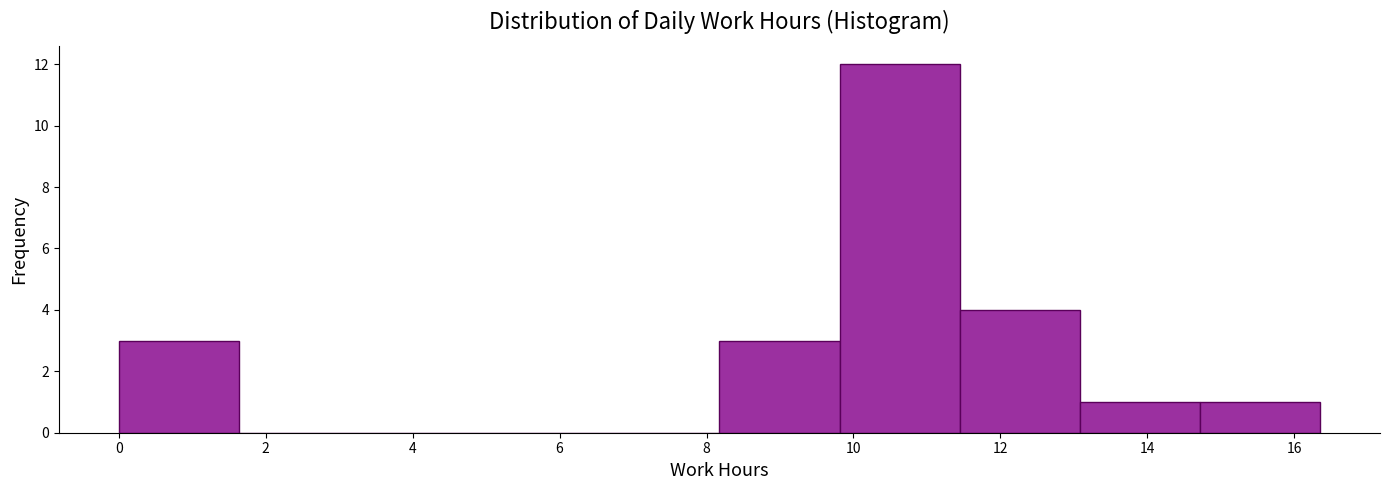

What is the height of the bar covering 14.8 to 16.4 on the x-axis? Neither the bar edges nor the heights are printed on the chart, so give them approximately, as read against the axes.

1